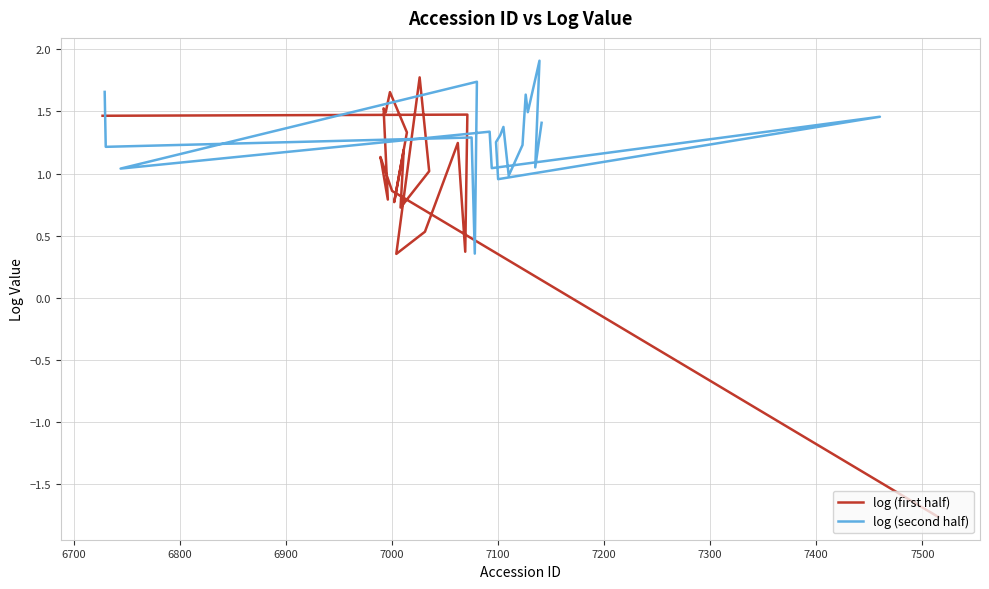

How many interior local valleys does the log (first half) series have?

6